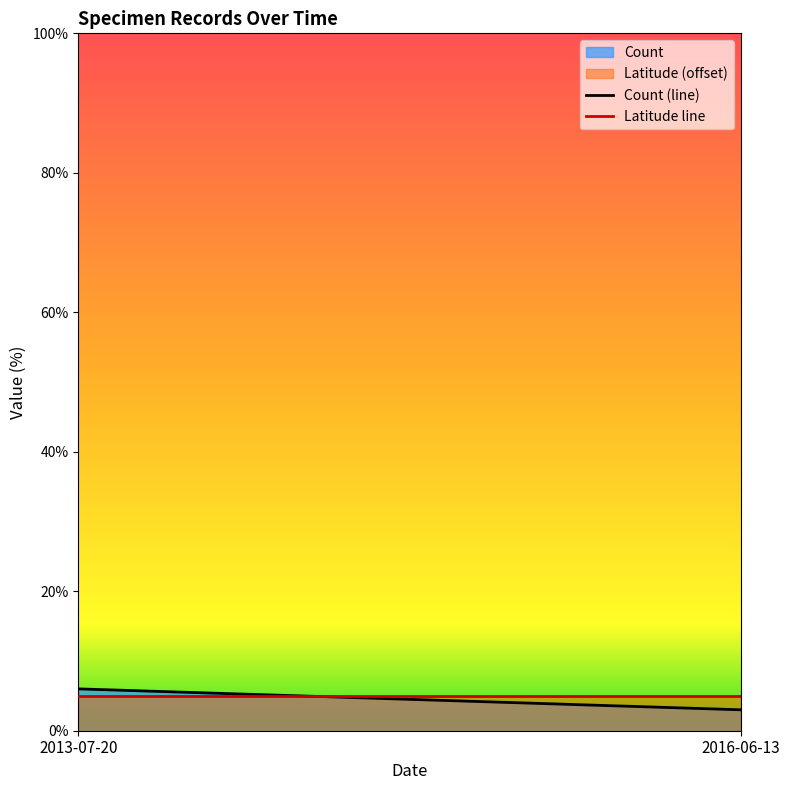

Which has a higher value, 2016-06-13 or 2013-07-20?

2013-07-20